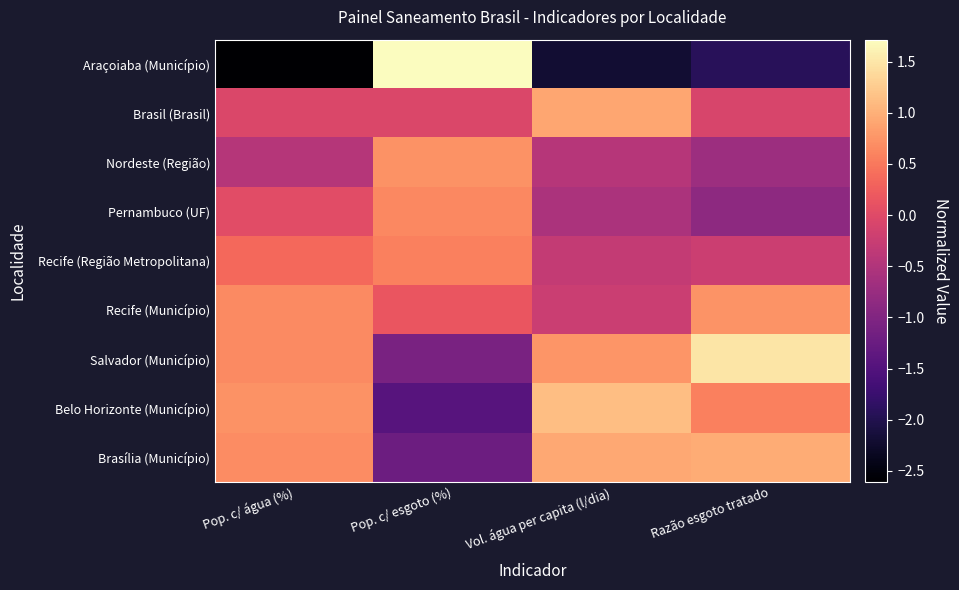

Which series changed the most between Pop. c/ água (%) and Pop. c/ esgoto (%)?

Araçoiaba (Município)